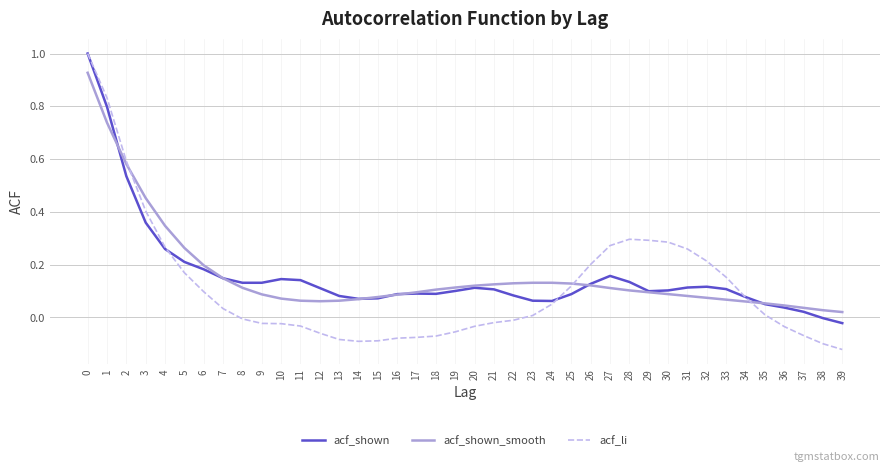

The acf_li series shows 0.0 at 35. True or false?

True